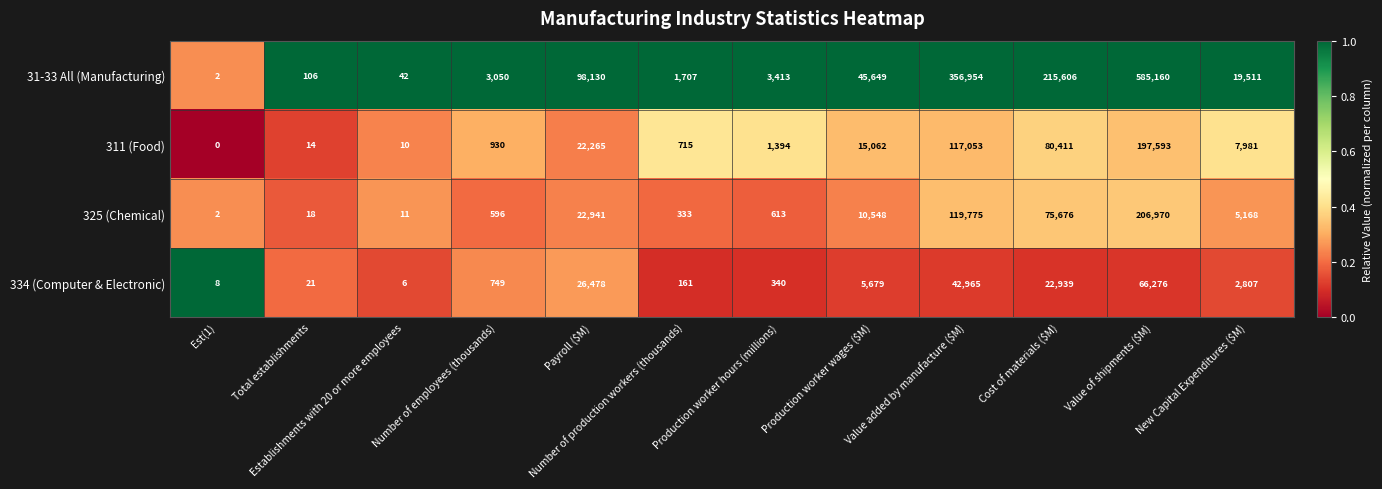

Where is 31-33 All (Manufacturing) nearest to the value 292581?

Value added by manufacture ($M)